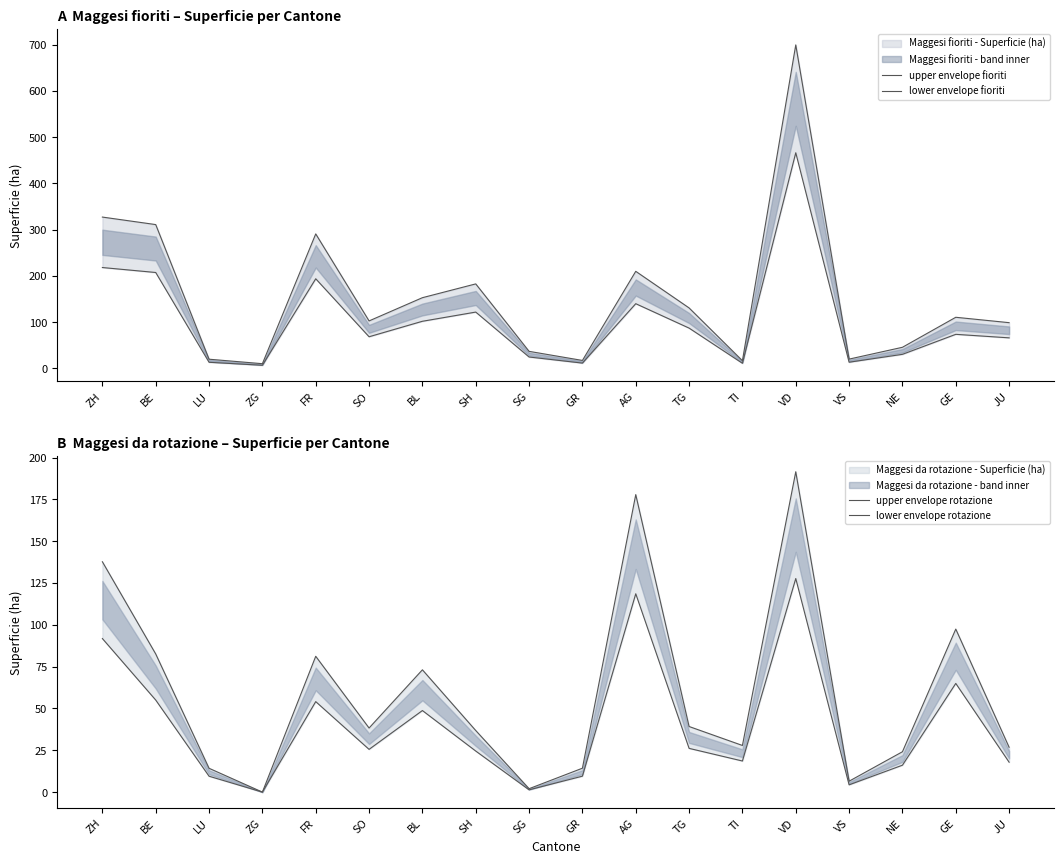

True or false: lower envelope rotazione and lower envelope fioriti intersect in this chart.

True